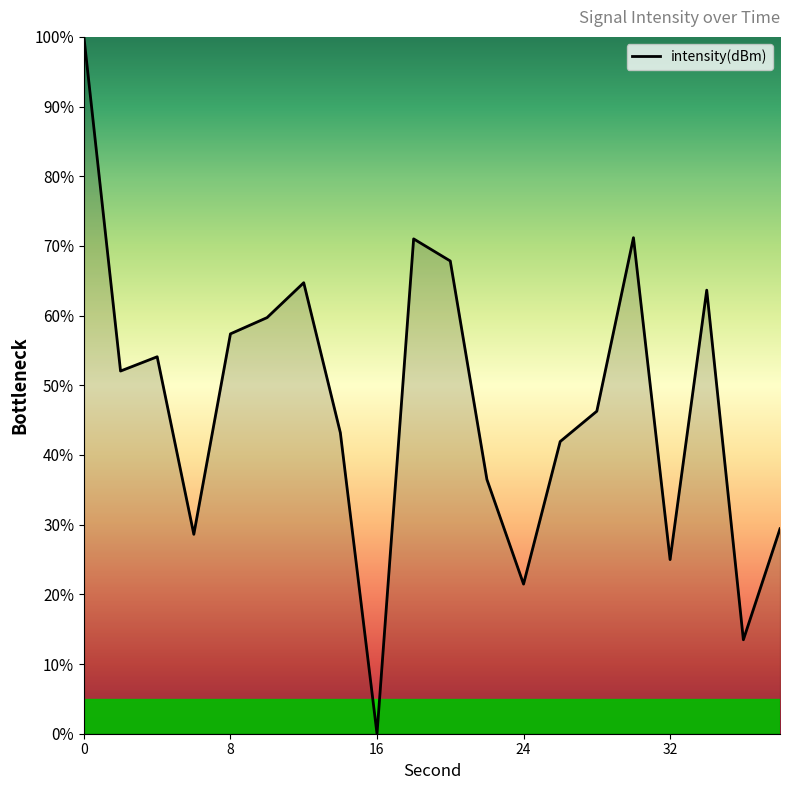

What is the maximum value shown in the chart?

100.0